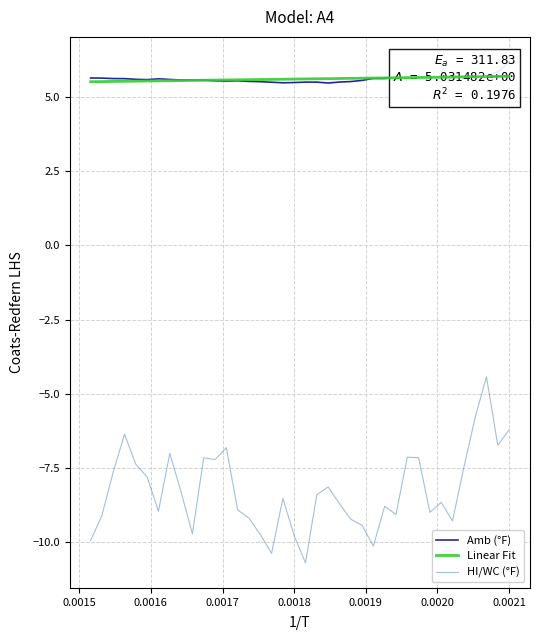

How many Amb (°F) values are between 5 and 6?

37